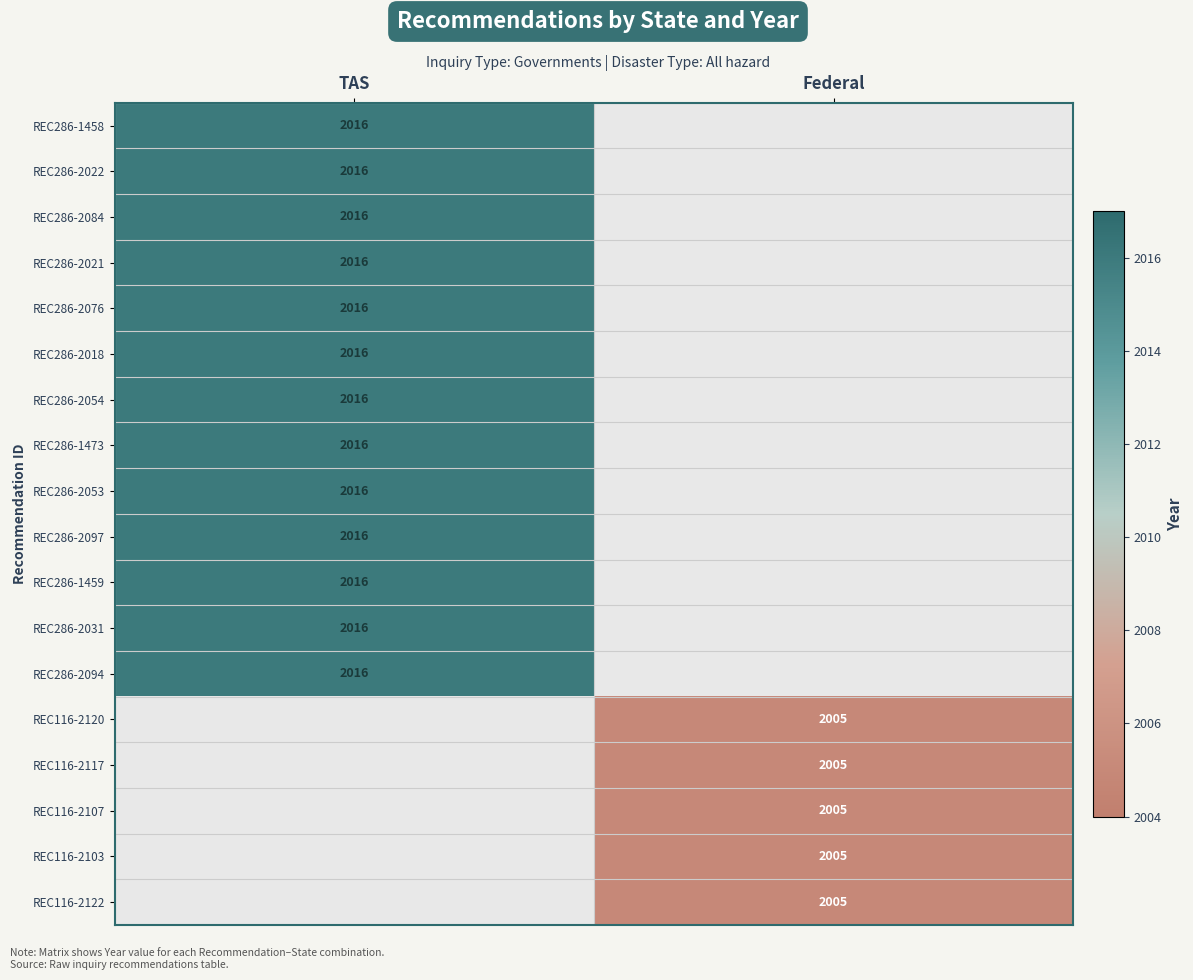

The value of REC286-1473 at TAS is 2016. True or false?

True